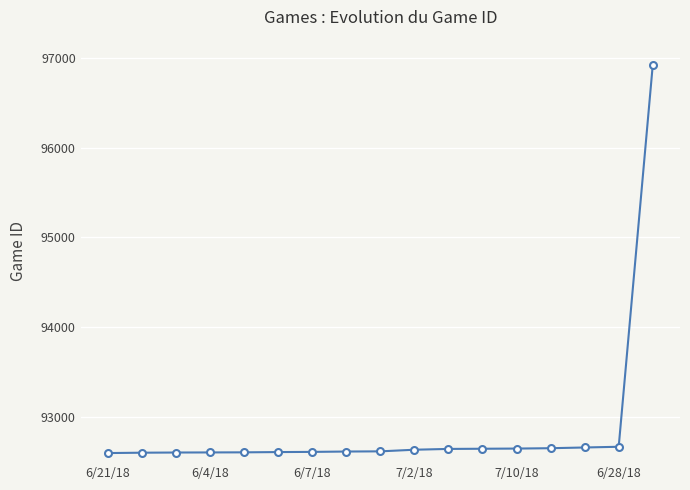

What is the smallest value displayed?

92601